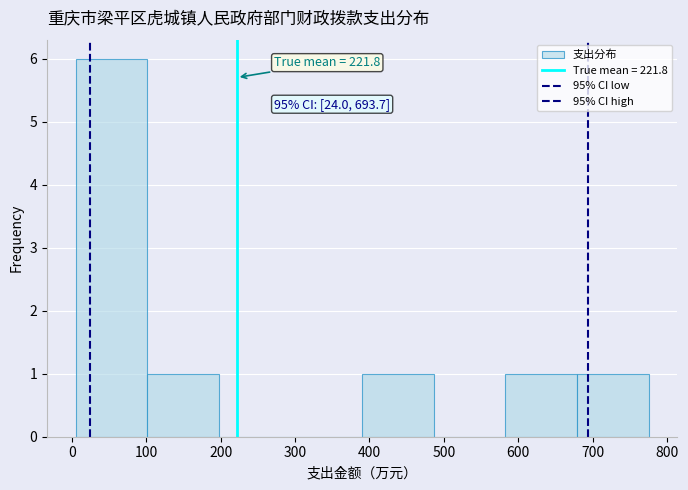

Which range on the x-axis has the tallest bar?

10 to 100